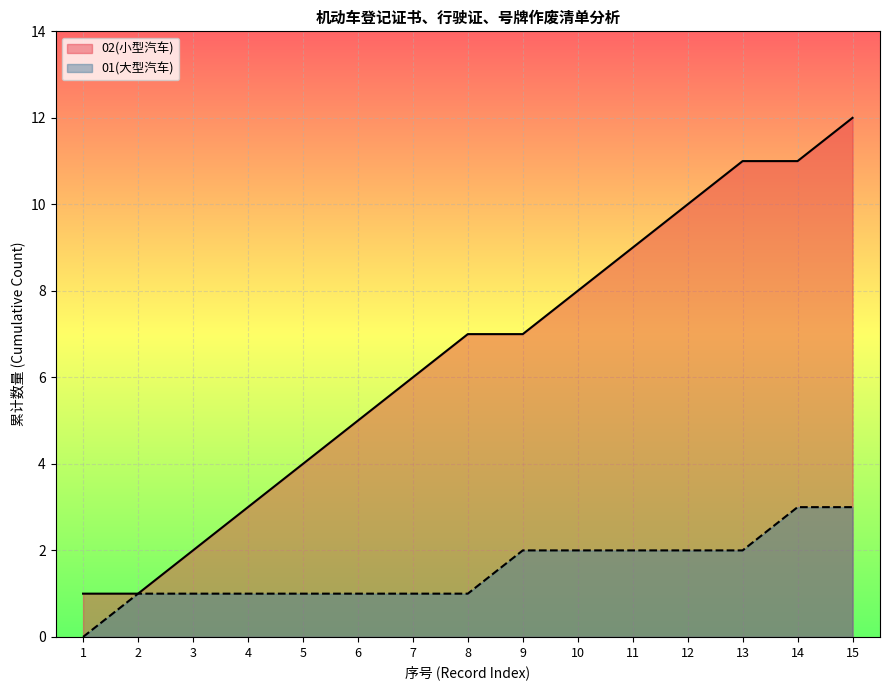

At which category does the chart reach its peak across all series?

15